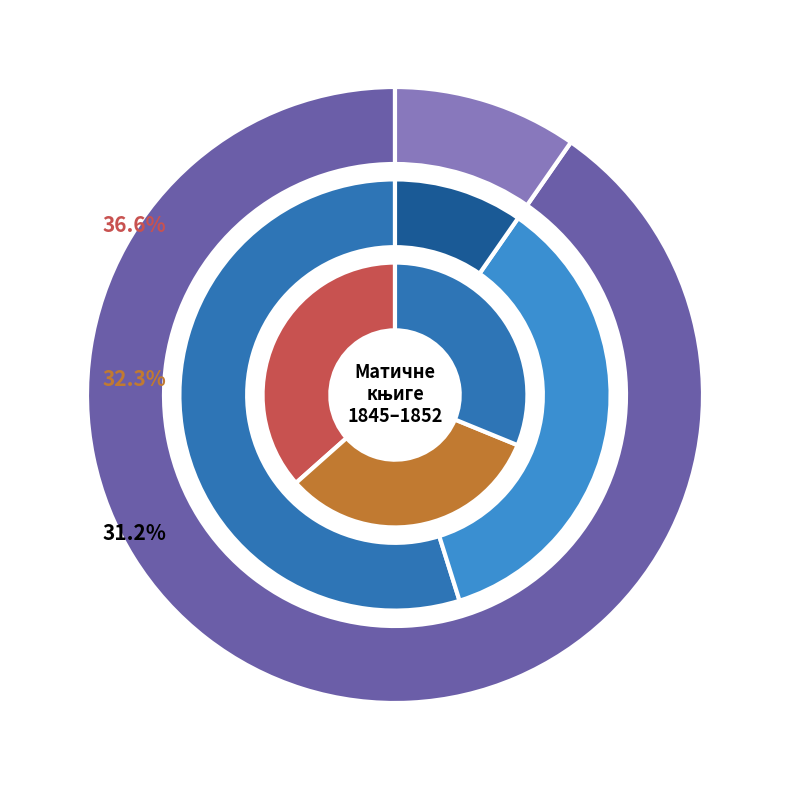

What is the smallest slice in the pie chart?

15897